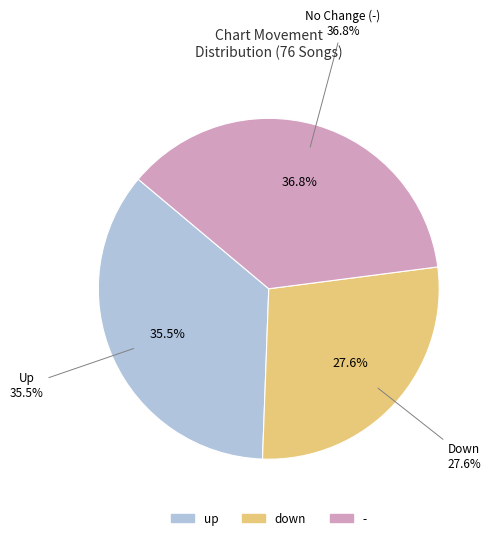

Is the sum of - and down greater than half?

Yes